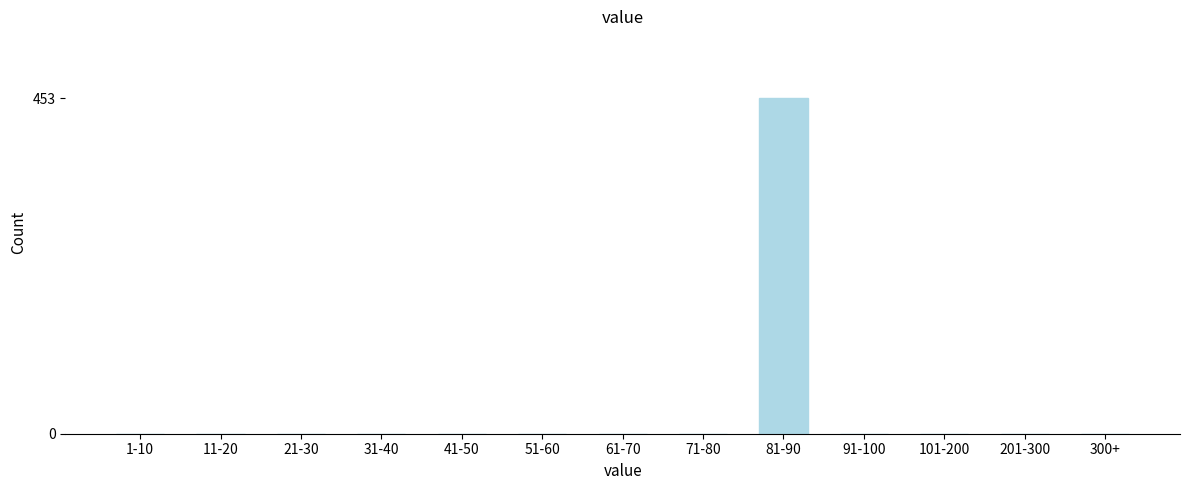

Reading right to left, extract all data points from this chart.

300+=0	201-300=0	101-200=0	91-100=0	81-90=453	71-80=0	61-70=0	51-60=0	41-50=0	31-40=0	21-30=0	11-20=0	1-10=0